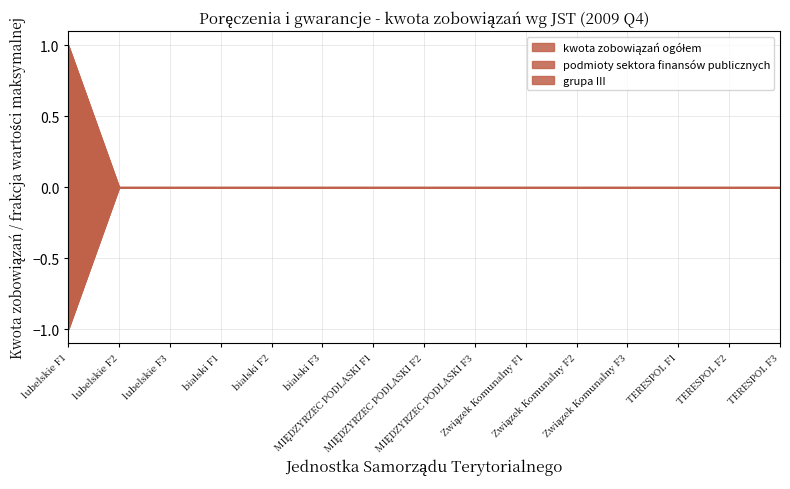

Rank the series by their maximum value, from highest to lowest.

kwota zobowiązań ogółem, grupa III, podmioty sektora finansów publicznych